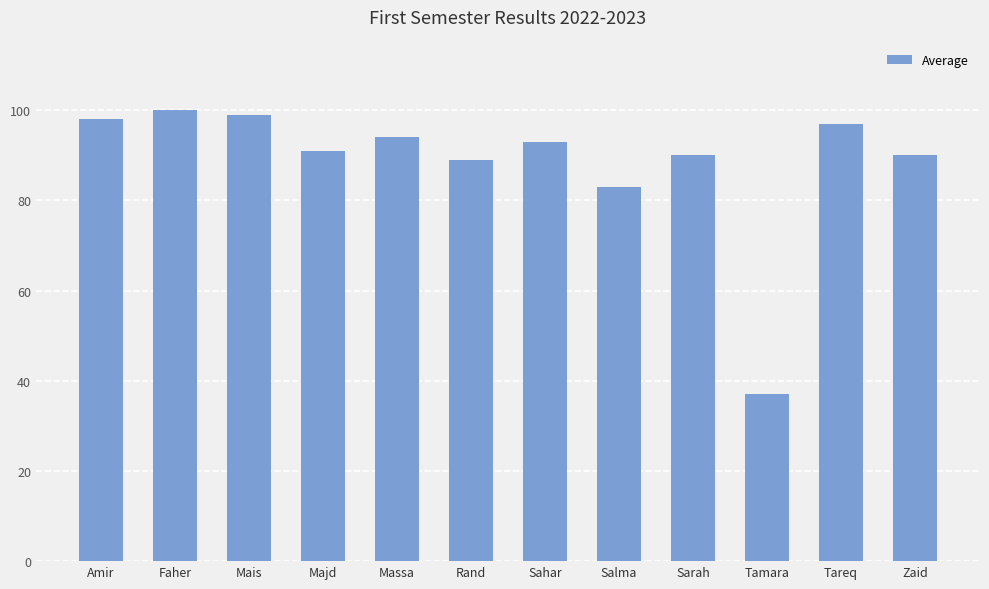

How many bars are there in total?

12